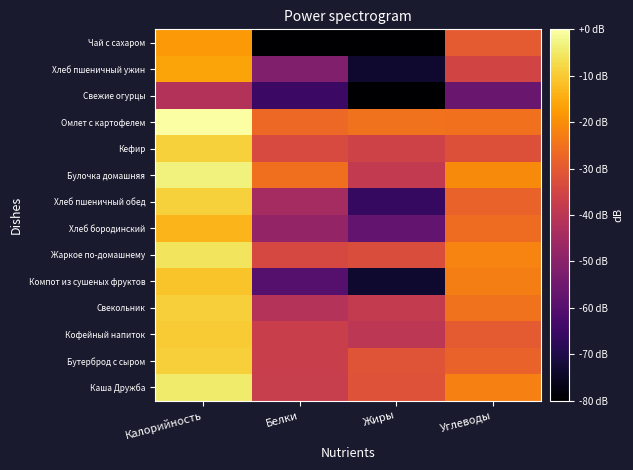

What is the smallest value displayed?

-86.8